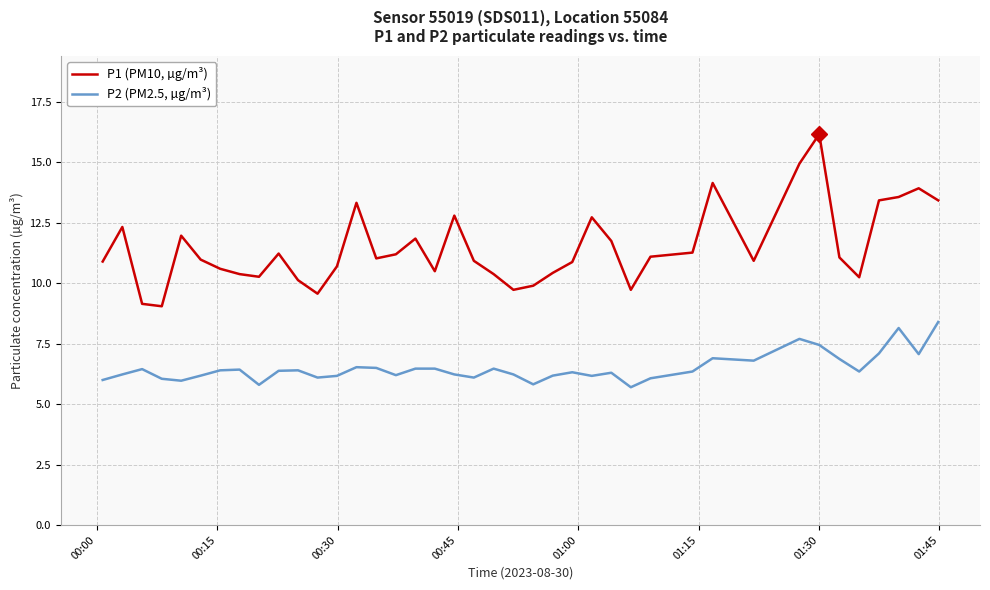

True or false: P2 (PM2.5, µg/m³) and P1 (PM10, µg/m³) intersect in this chart.

False